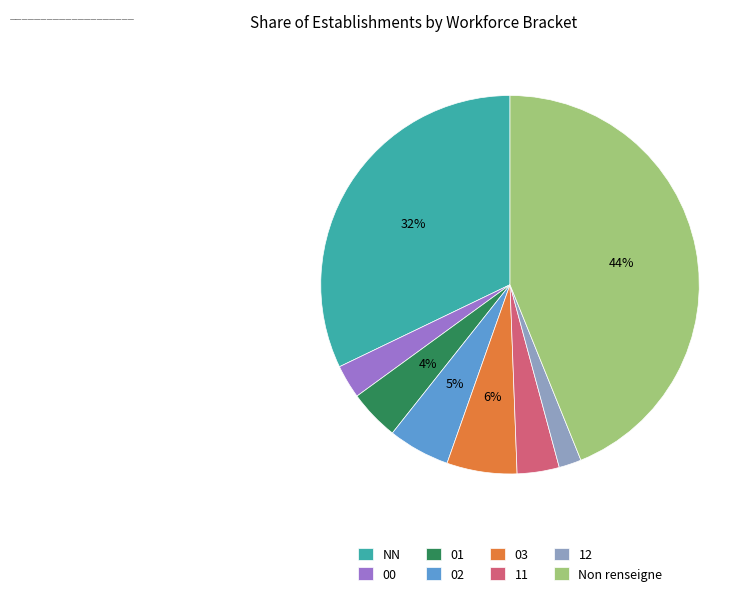

Which category has the smallest portion of the pie?

12